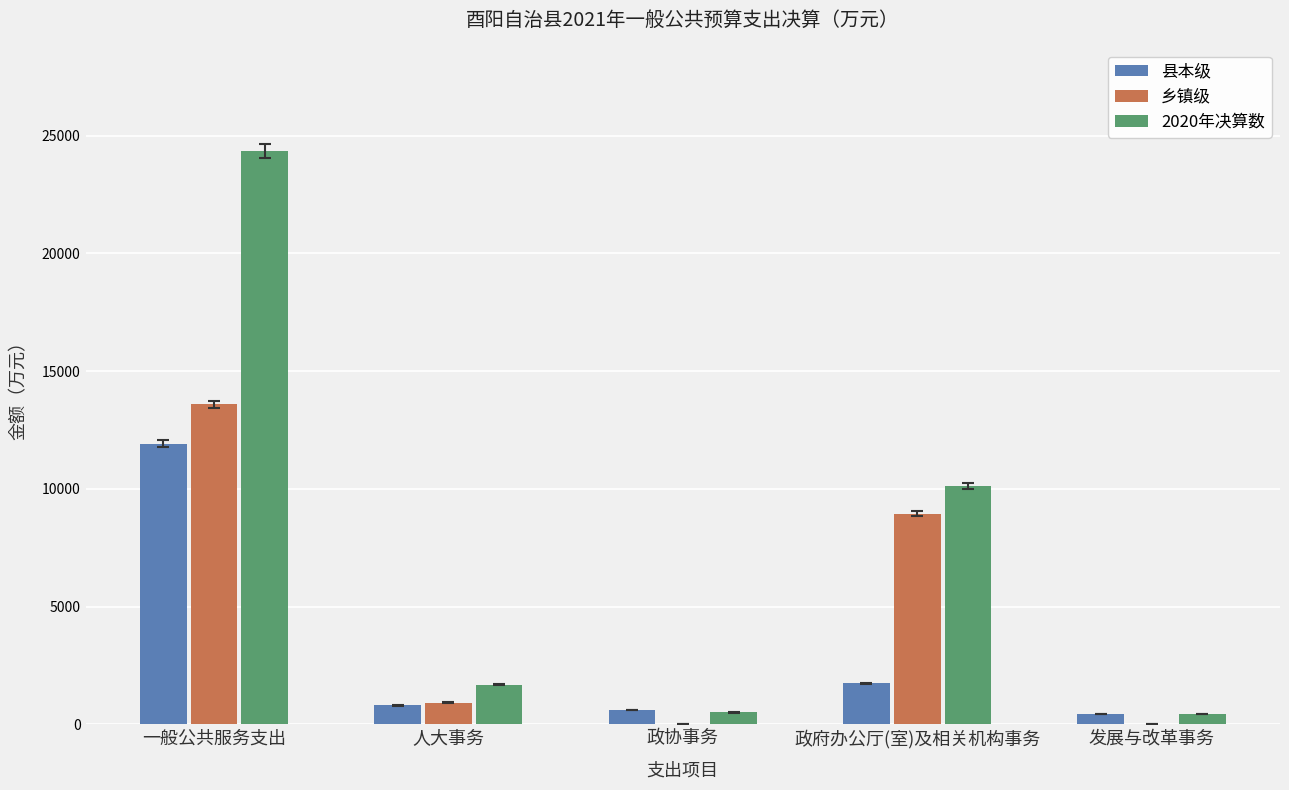

The 2020年决算数 series shows 5772 at 政府办公厅(室)及相关机构事务. True or false?

False